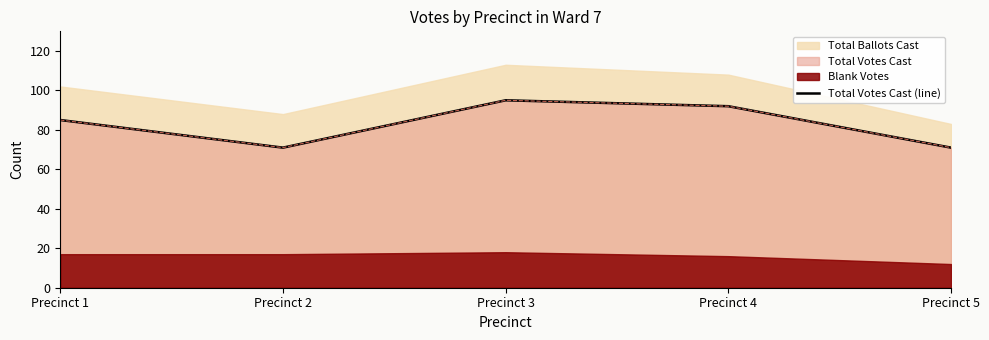

What is the smallest value displayed?

71